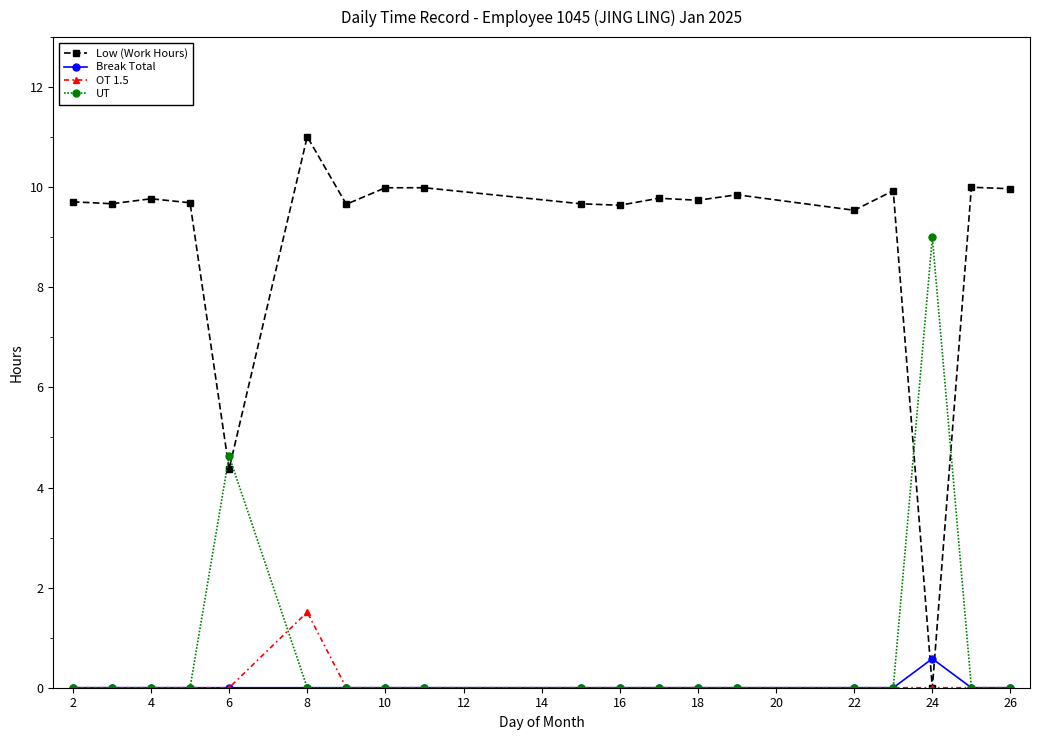

What is the value of the Low (Work Hours) point at the 6th from the left?

11.0